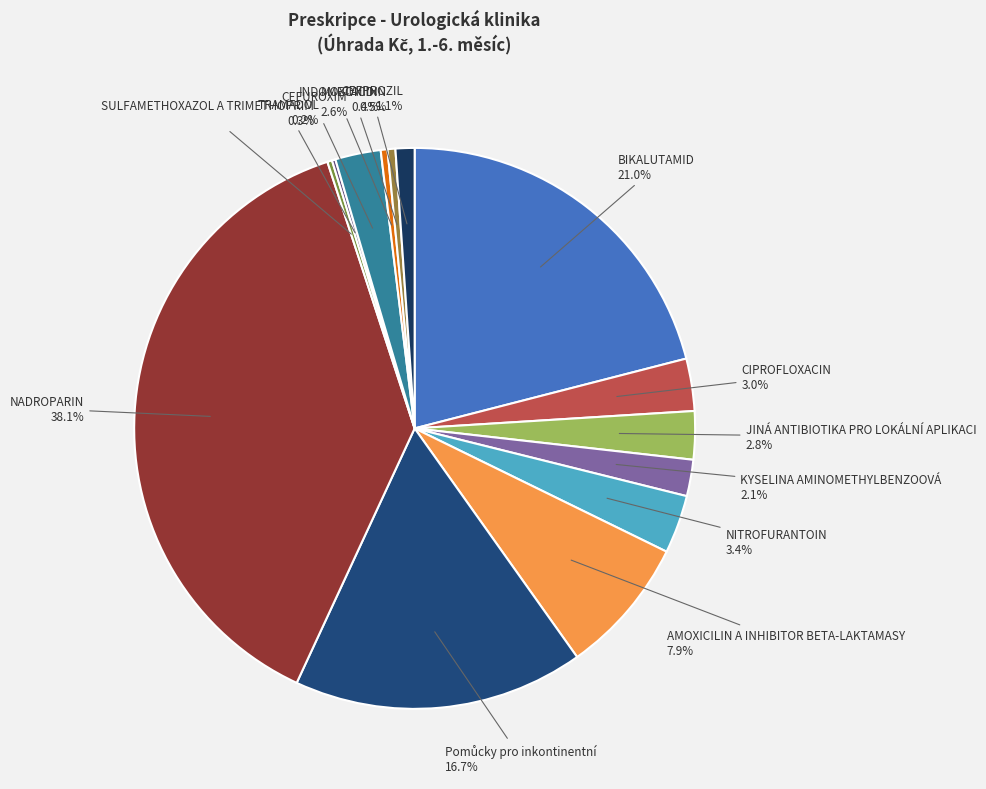

To the nearest percent, what is the difference between the largest and smallest slice percentages?

38%